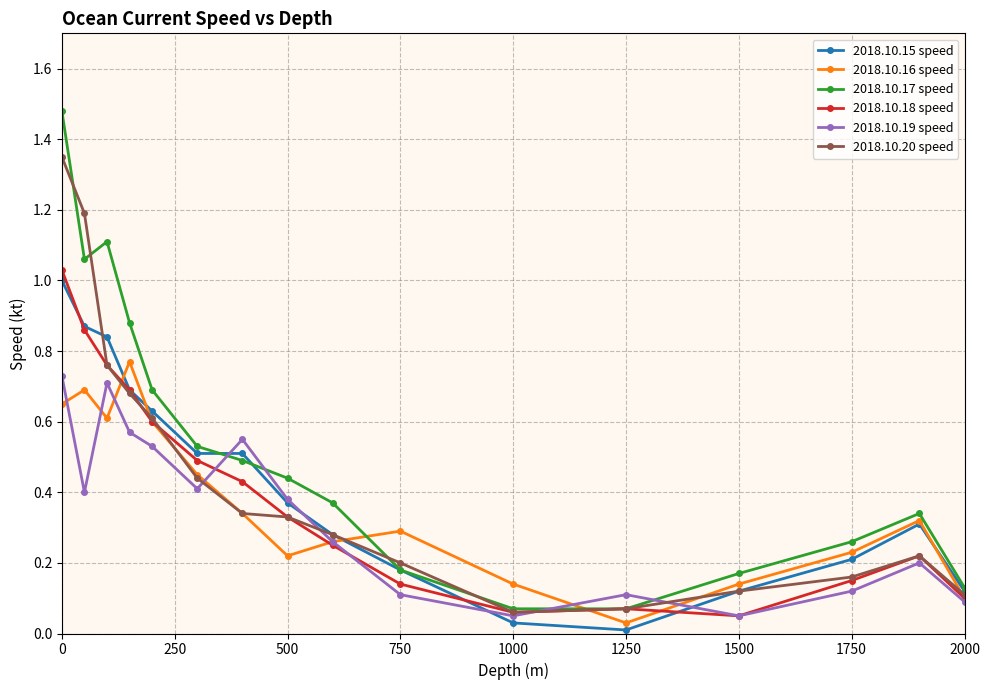

Which series has the largest total across all categories?

2018.10.17 speed